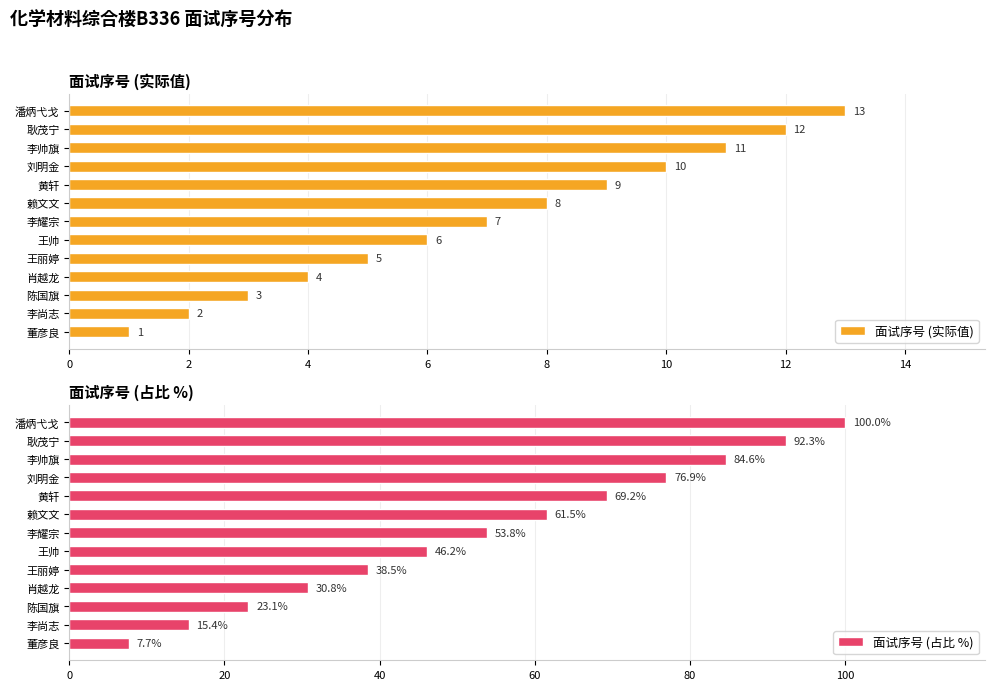

The 面试序号 (实际值) series shows 9.8 at 王帅. True or false?

False